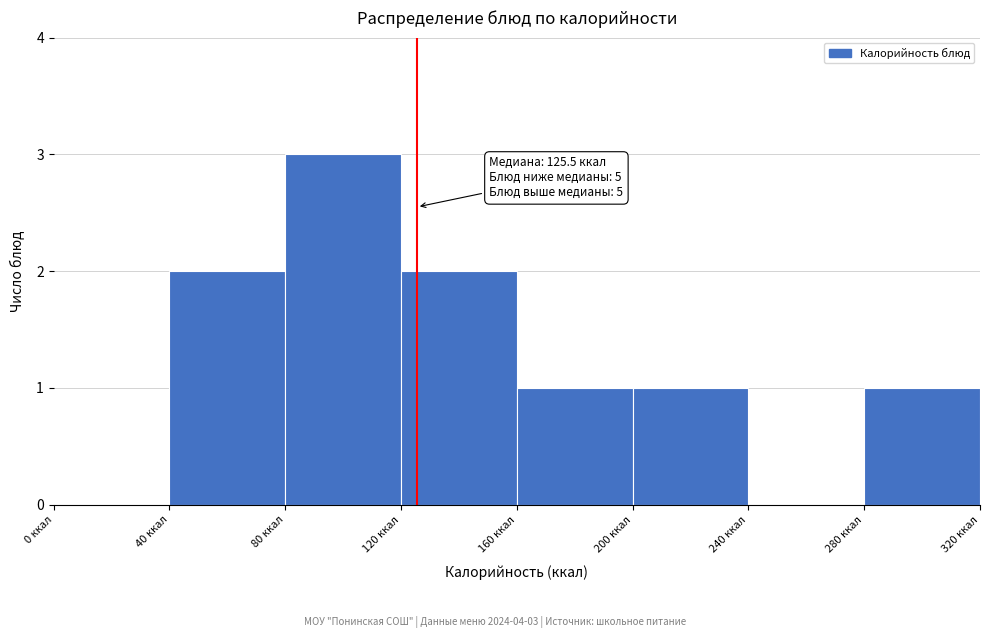

Which range on the x-axis has the tallest bar?

80 to 120